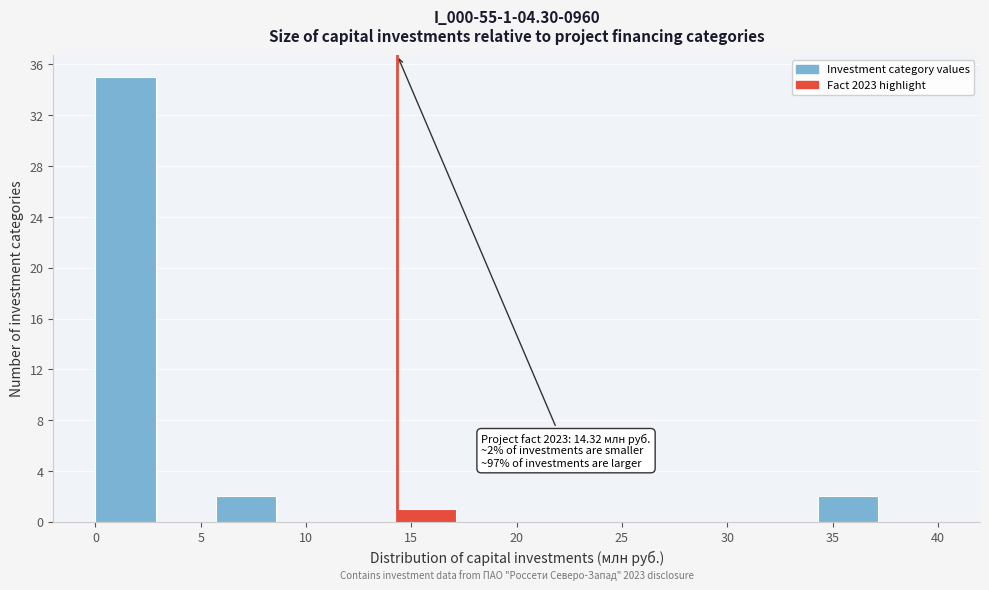

Which range on the x-axis has the tallest bar?

0.0 to 3.0